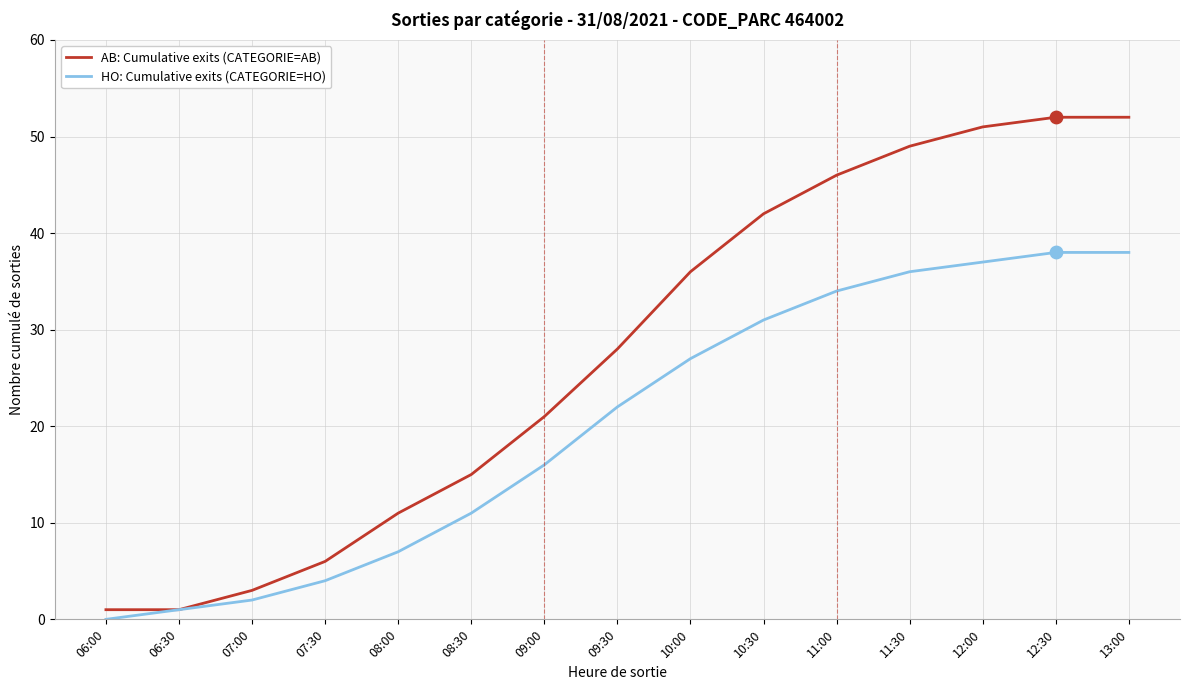

Which series has the widest spread of values?

AB: Cumulative exits (CATEGORIE=AB)